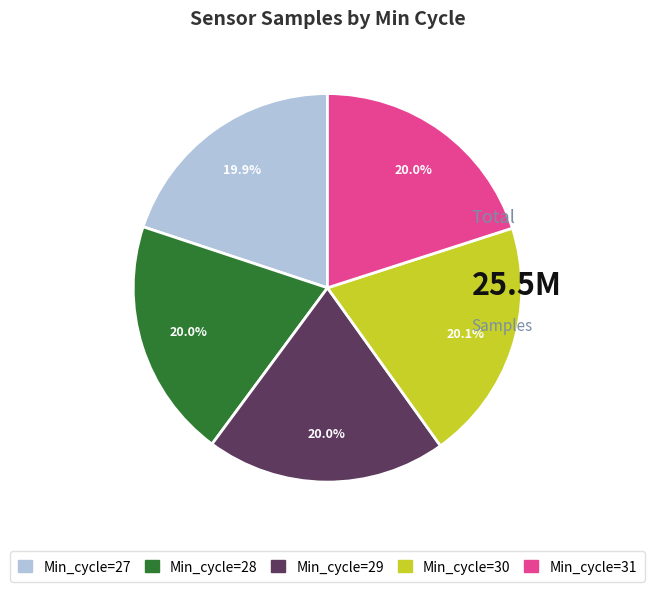

True or false: Min_cycle=28 accounts for 30% of the total.

False